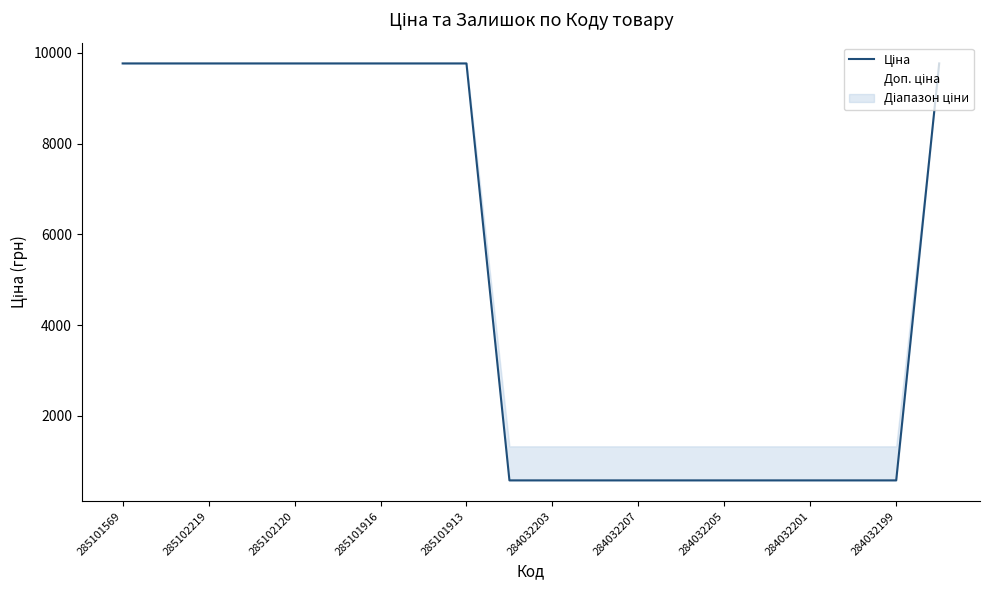

What is the maximum value for Доп. ціна?

9764.4